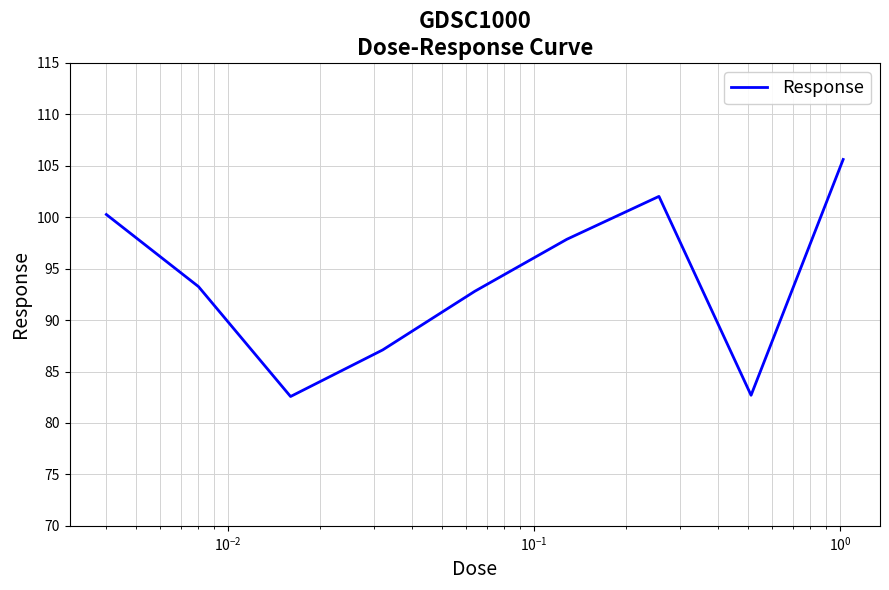

What is the minimum value shown in the chart?

82.6